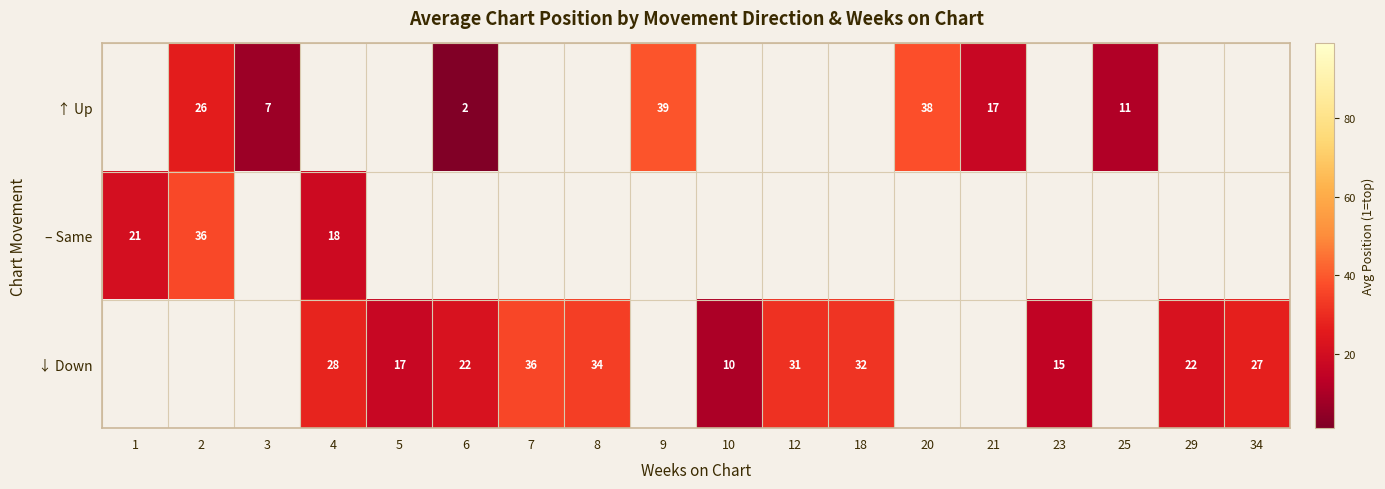

What is the smallest value displayed?

1.5